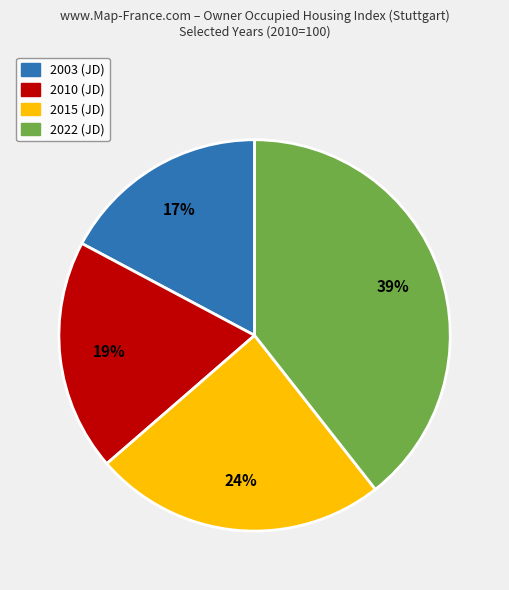

To the nearest percent, what is the average slice percentage?

25%